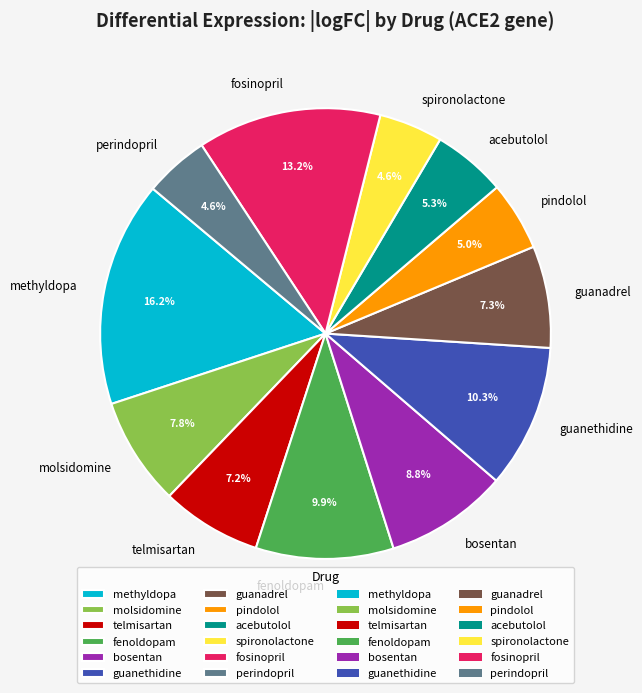

True or false: fosinopril accounts for 20% of the total.

False